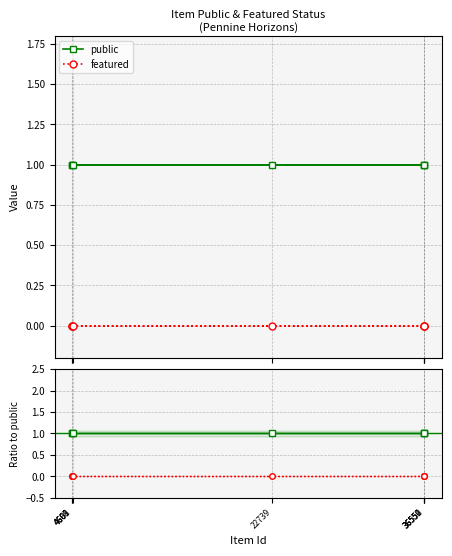

The value of featured / public at 22739 is 0. True or false?

True